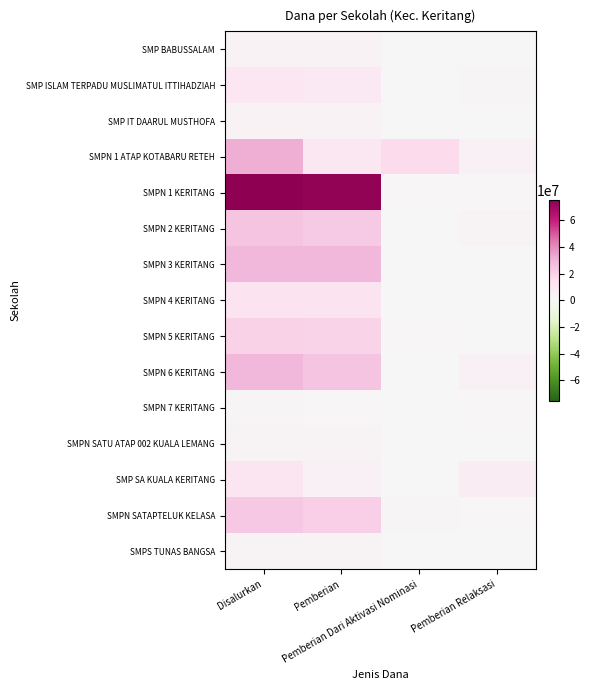

How many data points does each series have?

4